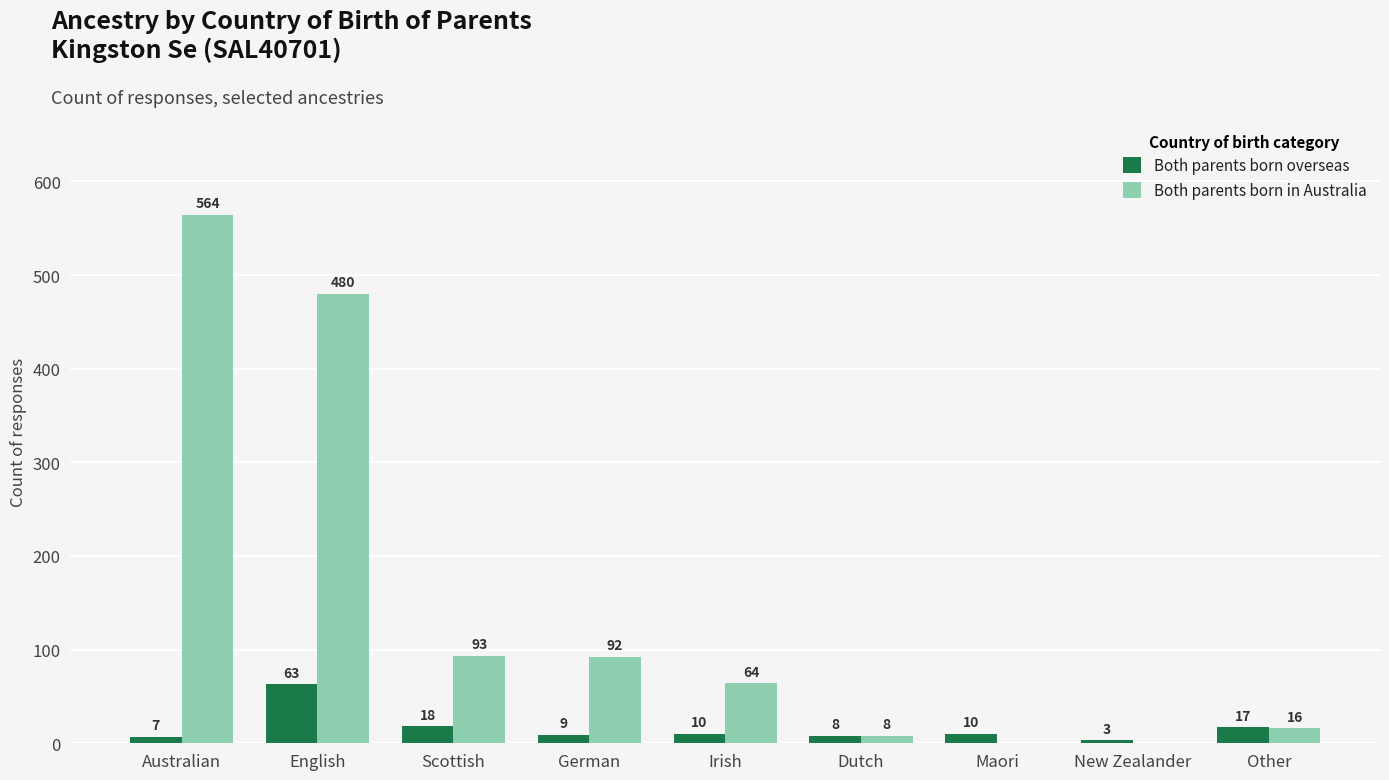

At which category does the chart reach its peak across all series?

Australian